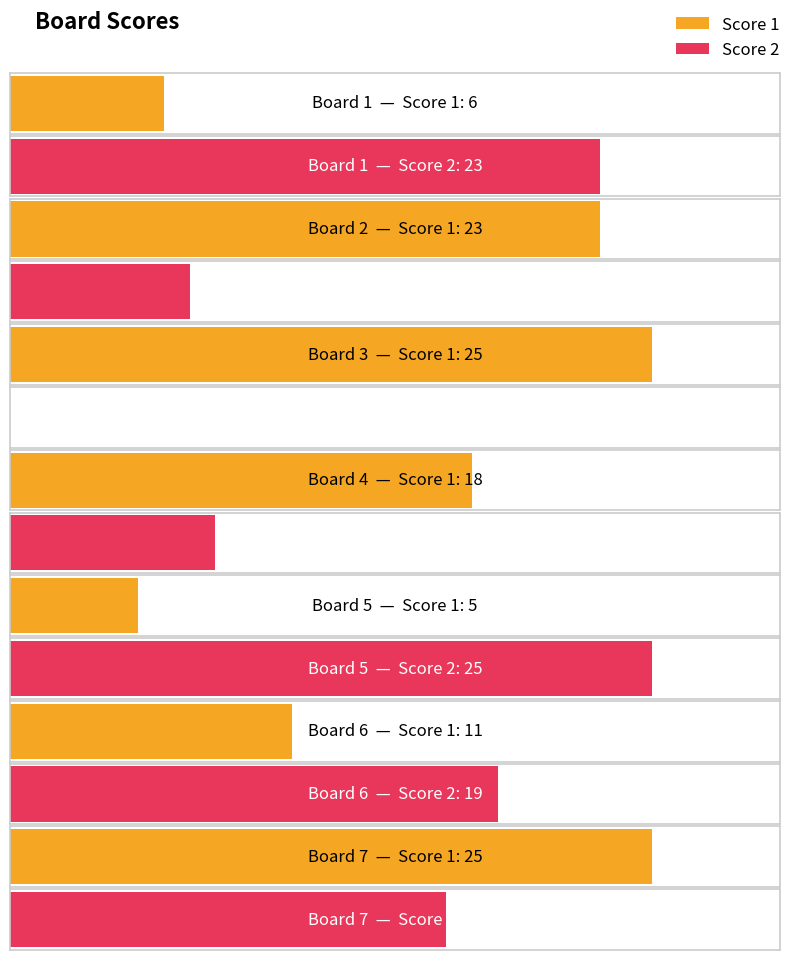

What is the total value across all series at Board 3?

25